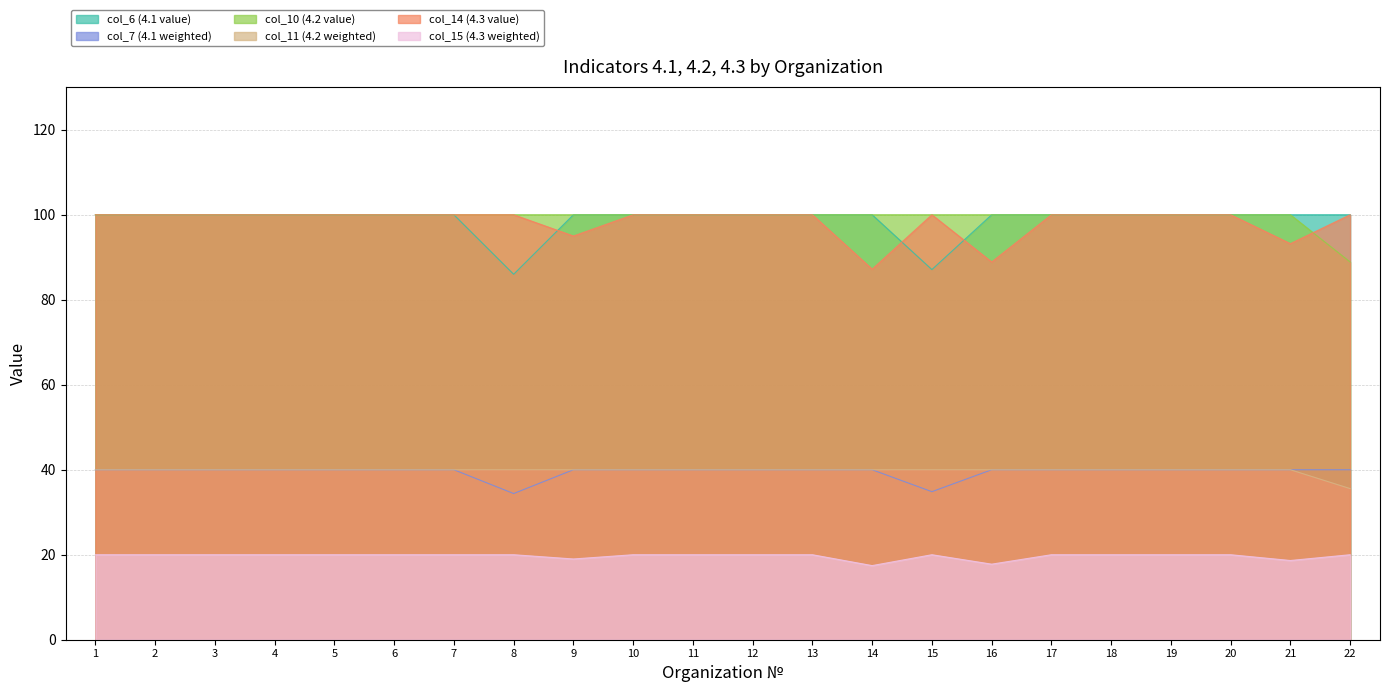

What is the maximum value shown in the chart?

100.0